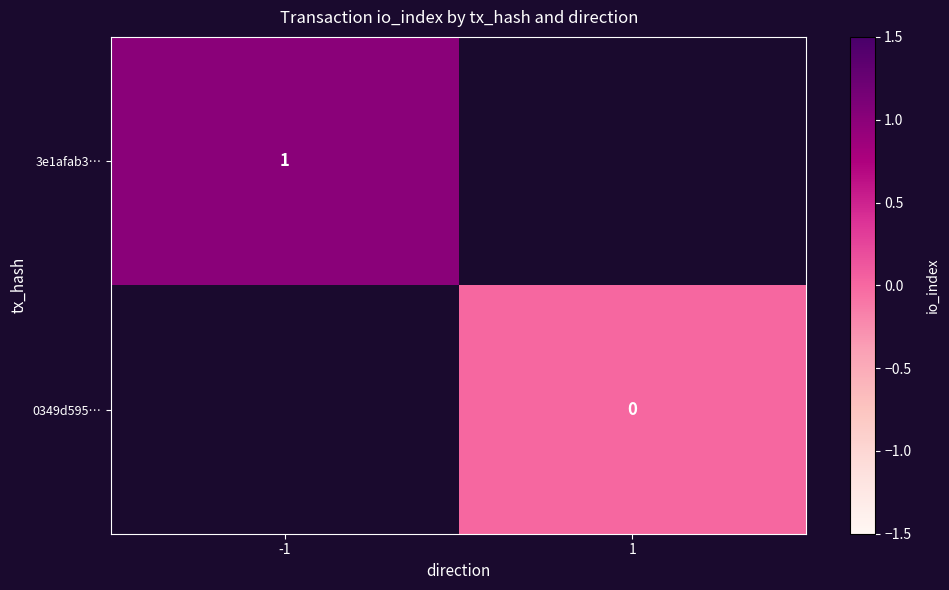

Is it true that 3e1afab3… equals 1 at -1?

True